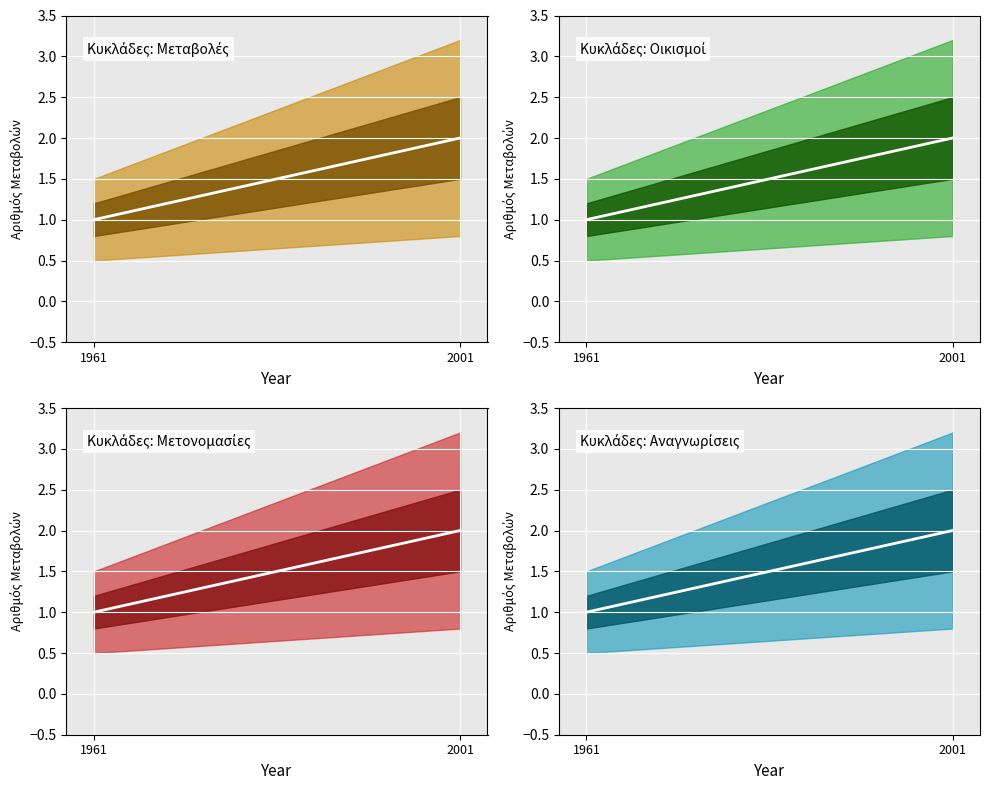

Does the chart display data point markers on the line(s)?

No